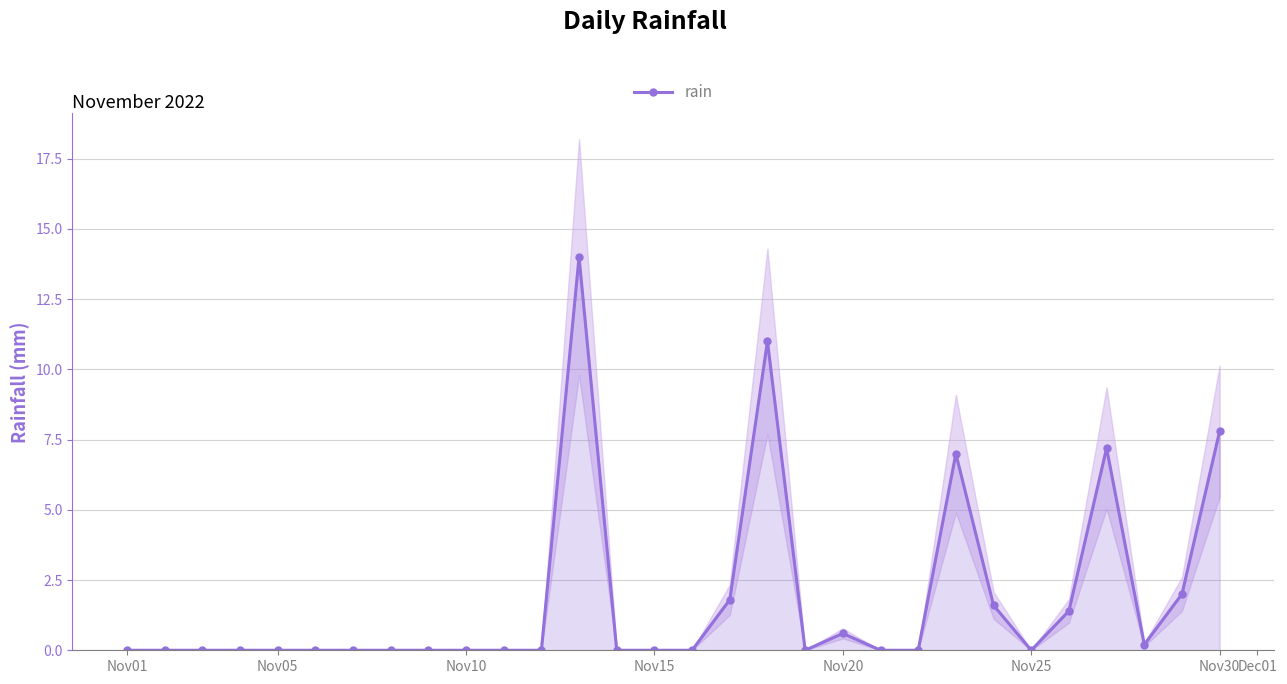

True or false: rain has a value of -5.1 at Nov15.

False